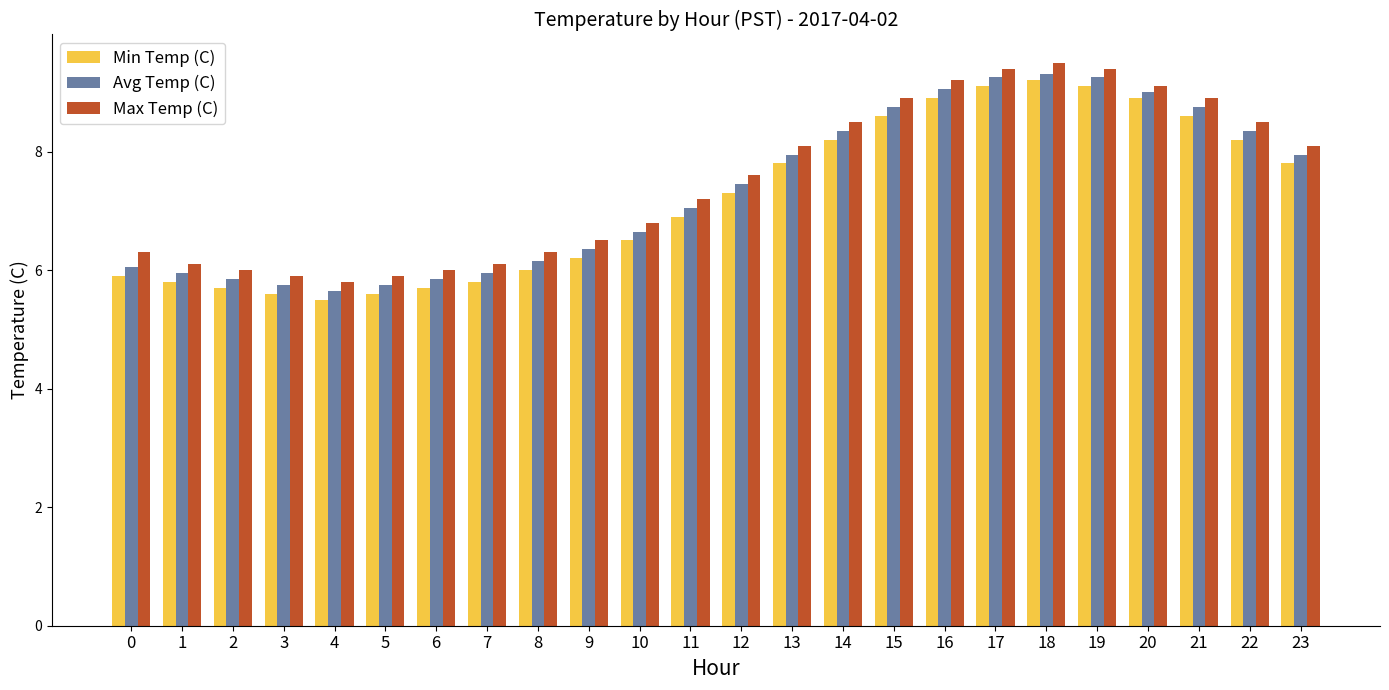

What is the value of the Max Temp (C) bar at the 19th from the left?

9.5